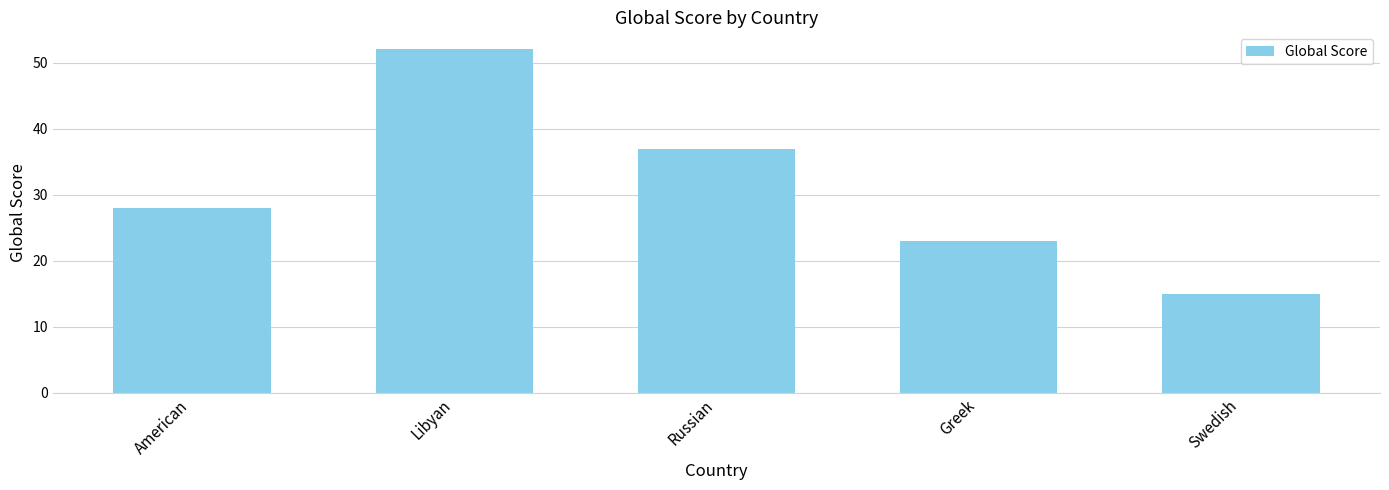

The value at Libyan is 16. True or false?

False